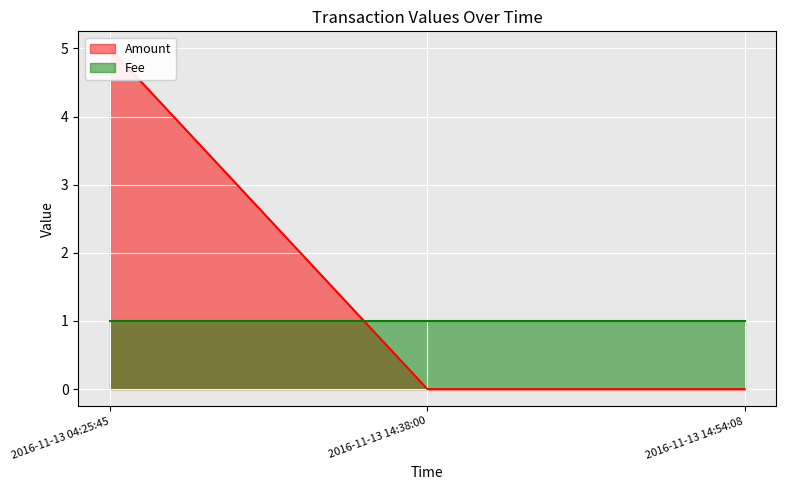

What are all the series names shown in the legend?

Amount, Fee